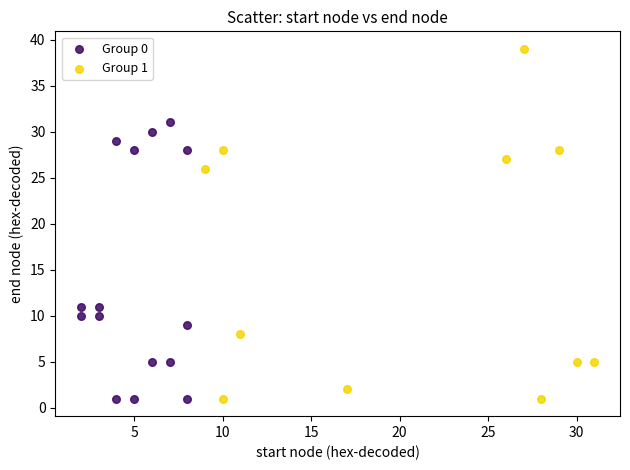

Which series reaches the maximum Y coordinate?

Group 1